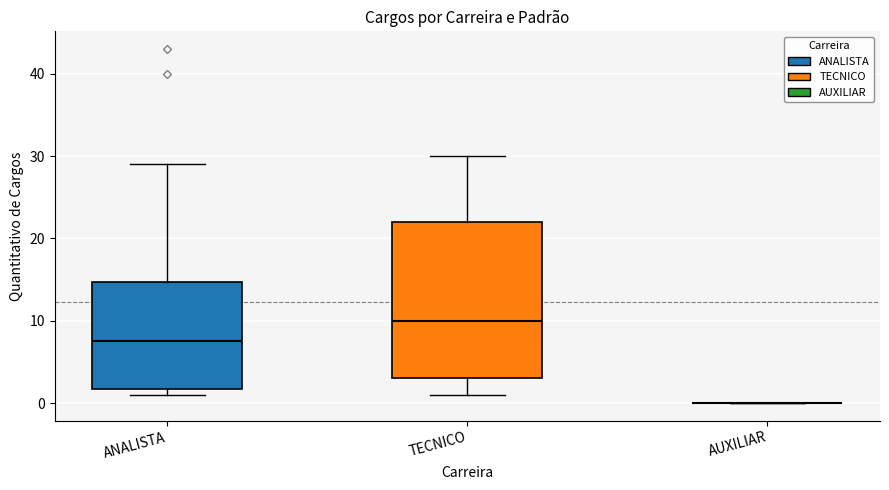

Which box is the tallest, from its lower edge to its upper edge?

TECNICO